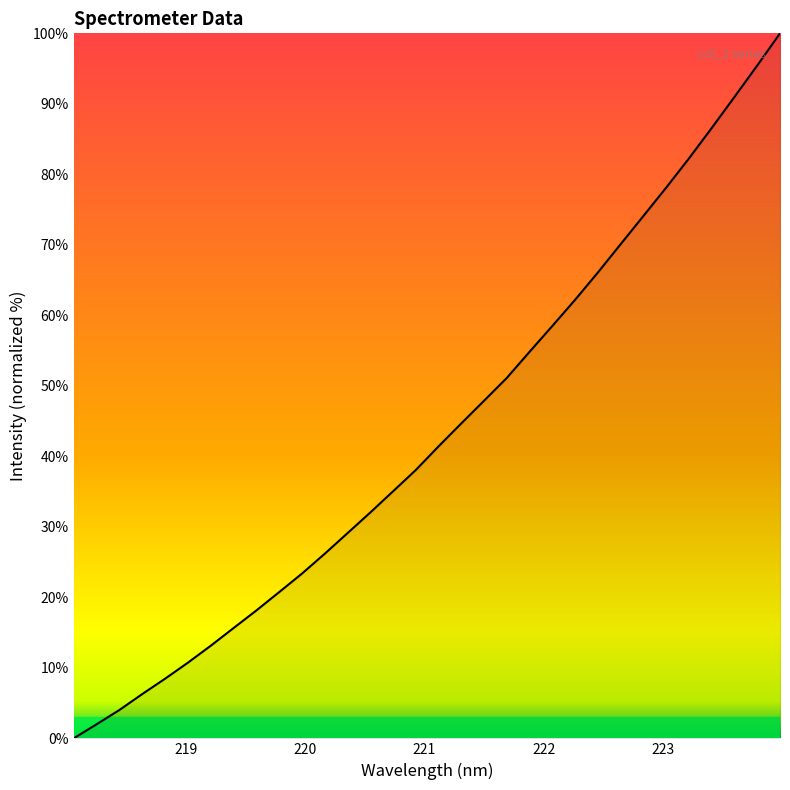

True or false: there are more than 0 points higher than both neighbors.

False